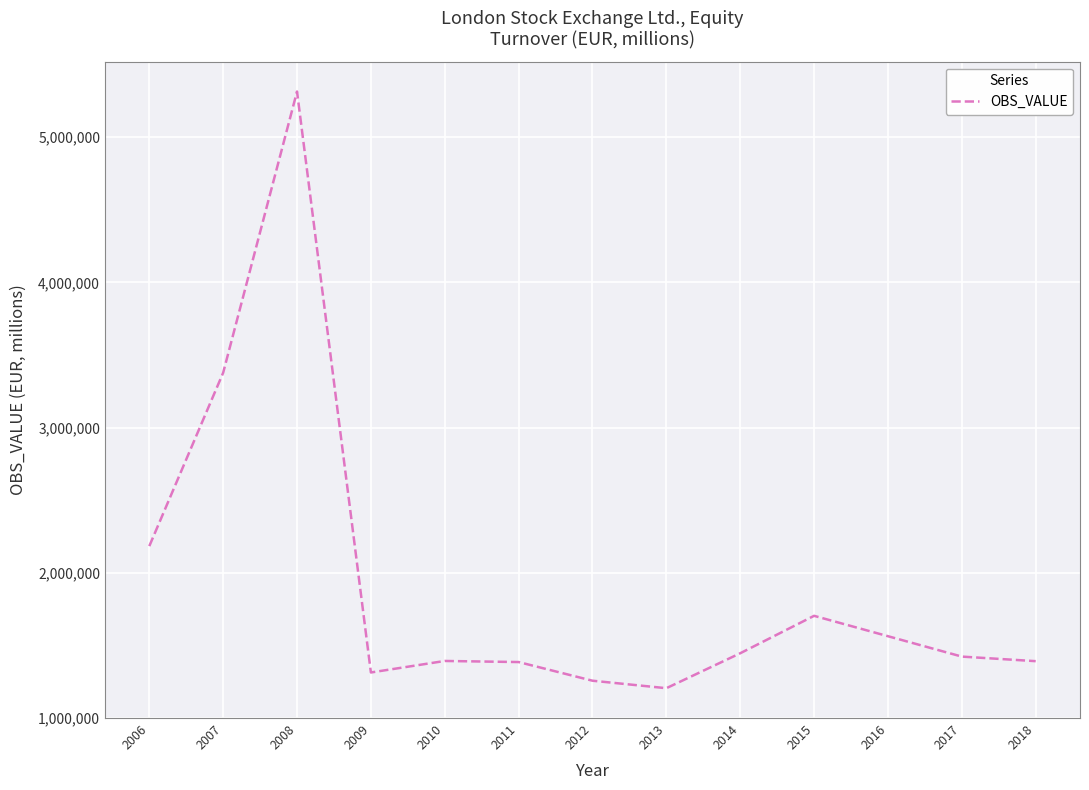

What is the minimum value shown in the chart?

1203683.6